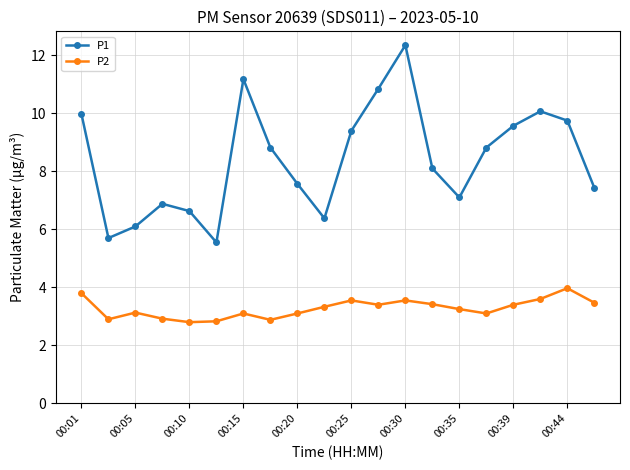

What is the difference between the maximum and minimum values in the P2 series?

1.2